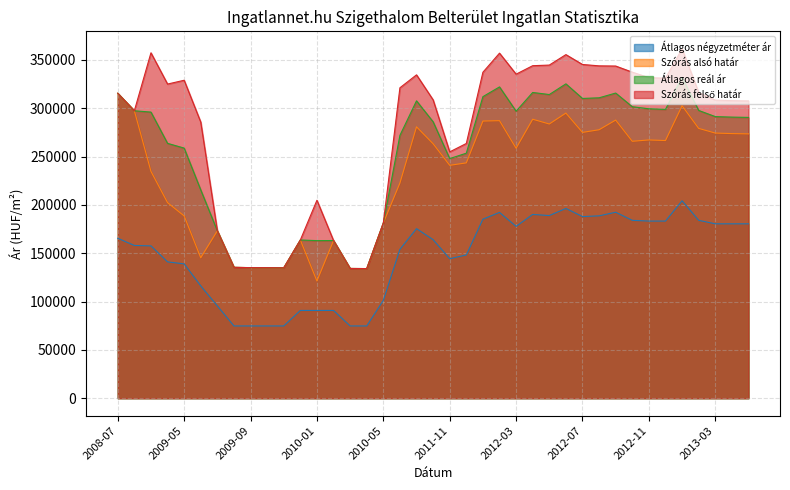

Rank the categories by Átlagos reál ár value from highest to lowest.

2013-01, 2012-06, 2012-02, 2012-04, 2012-09, 2008-07, 2012-05, 2012-01, 2012-08, 2012-07, 2011-03, 2012-10, 2012-11, 2012-12, 2013-02, 2009-02, 2012-03, 2009-03, 2013-03, 2013-04, 2013-05, 2011-05, 2011-02, 2009-04, 2009-05, 2011-12, 2011-11, 2009-06, 2010-05, 2009-07, 2009-12, 2010-02, 2010-01, 2009-08, 2009-09, 2009-10, 2009-11, 2010-03, 2010-04